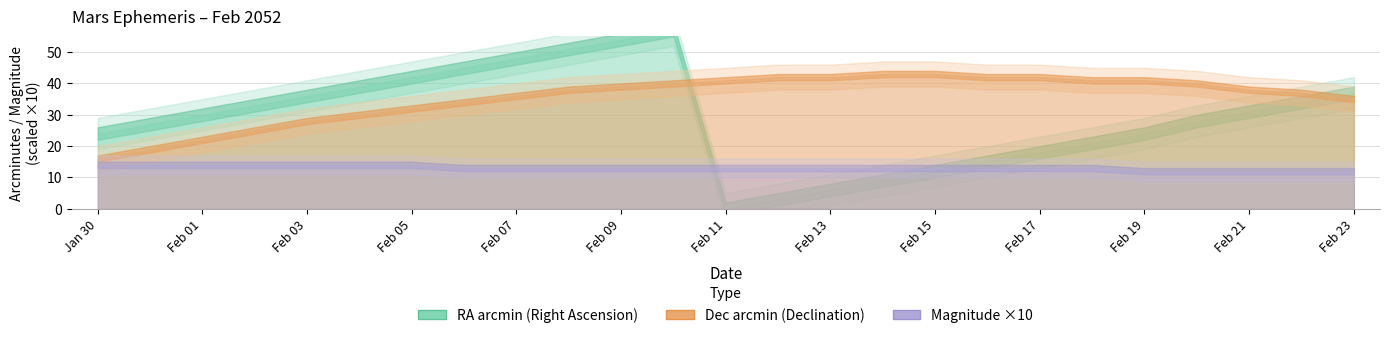

True or false: RA_min and Dec_min cross at least once.

True